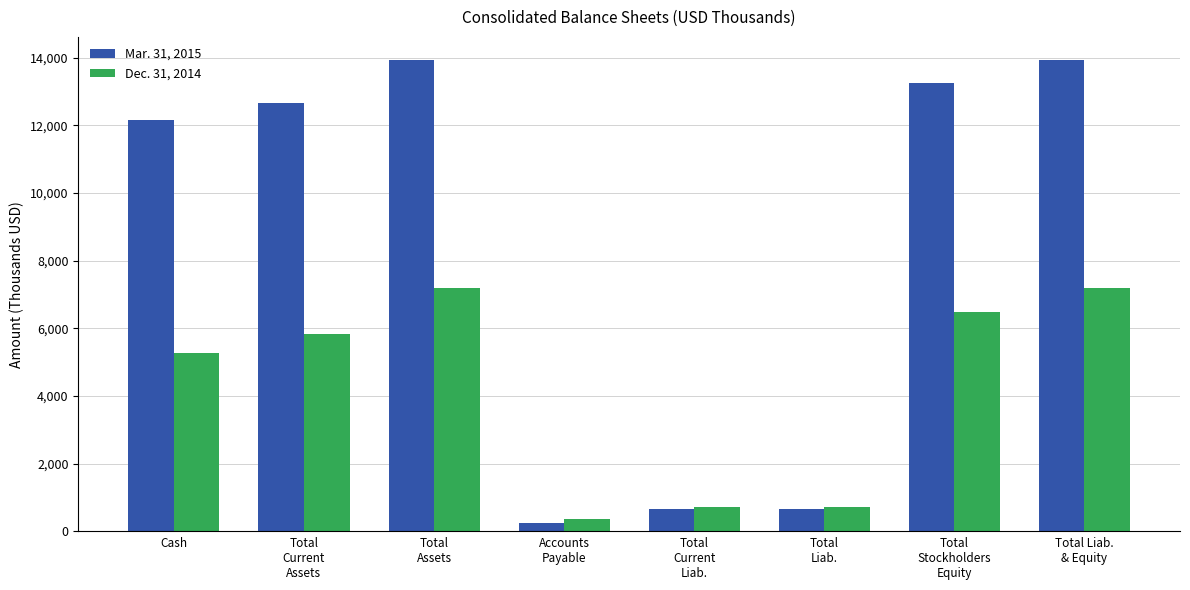

Reading left to right, list all the values displayed in this chart.

Mar. 31, 2015: 12164	12649	13918	261	674	674	13244	13918
Dec. 31, 2014: 5272	5828	7204	370	710	710	6494	7204